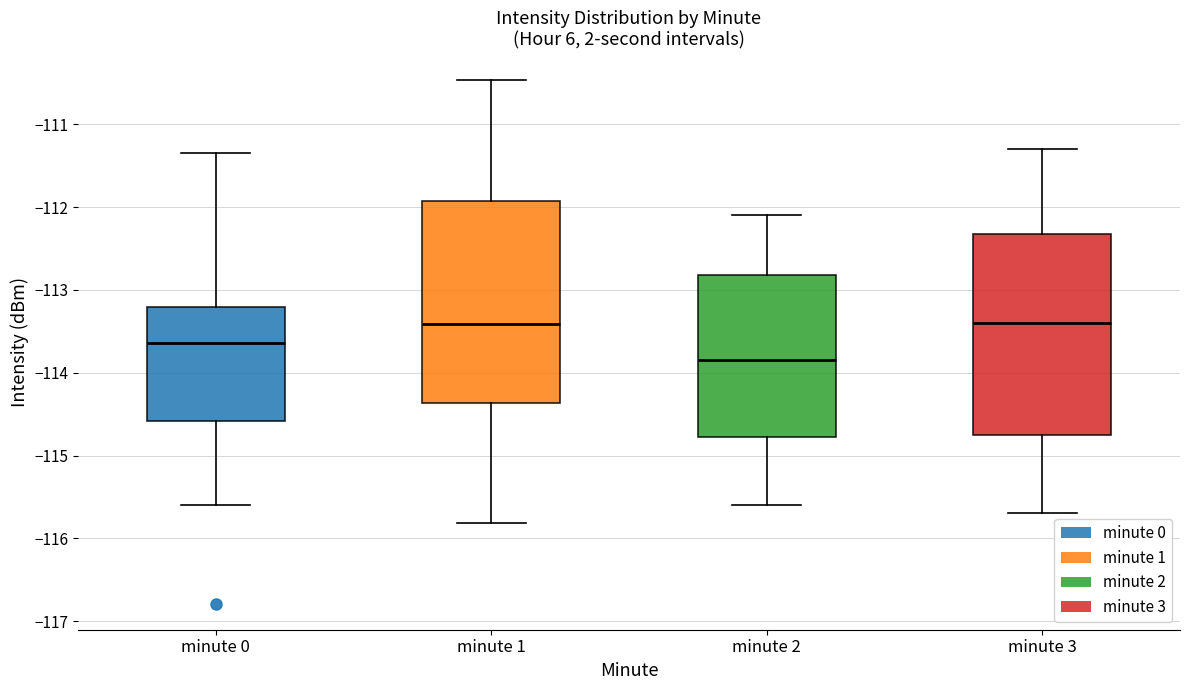

Reading left to right, read every box against the y-axis: the position of its median line, the range the box covers, and the ends of its whiskers. The values are not printed on the chart, so give them approximately, as read against the axis.

minute 0: median -113.6, box -114.6 to -113.2, whiskers -115.6 to -111.4
minute 1: median -113.4, box -114.4 to -111.9, whiskers -115.8 to -110.5
minute 2: median -113.8, box -114.8 to -112.8, whiskers -115.6 to -112.1
minute 3: median -113.4, box -114.7 to -112.3, whiskers -115.7 to -111.3